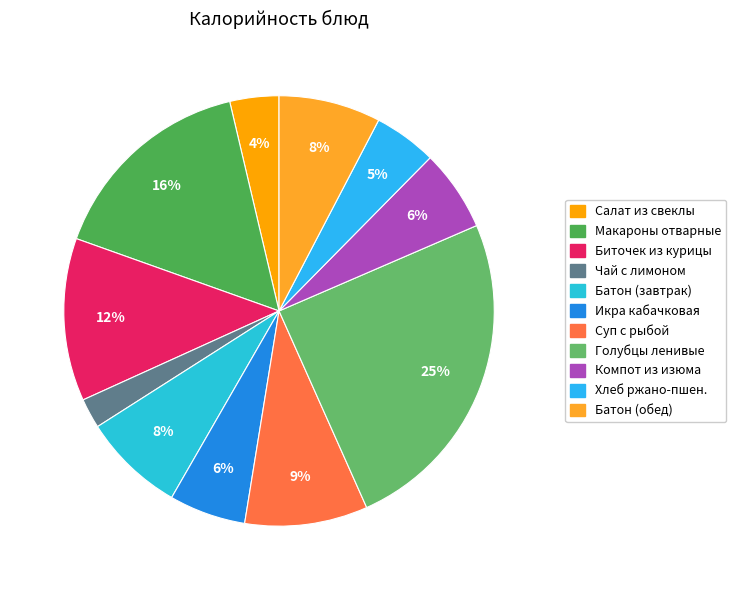

How many slices are in this pie chart?

11